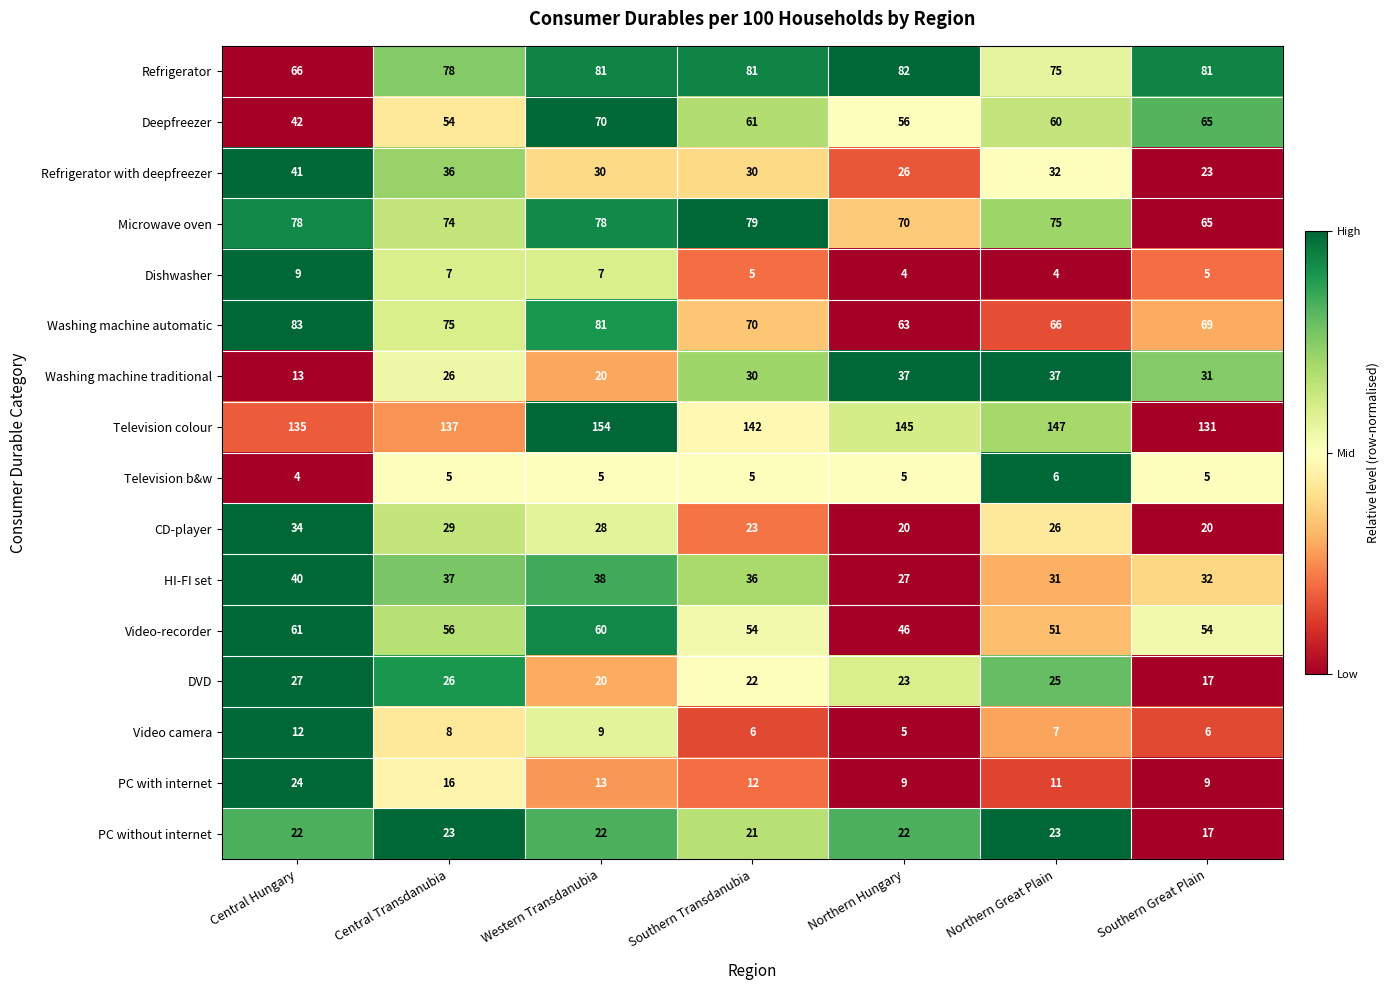

What is the difference between the second highest and minimum values in the Refrigerator with deepfreezer series?

13